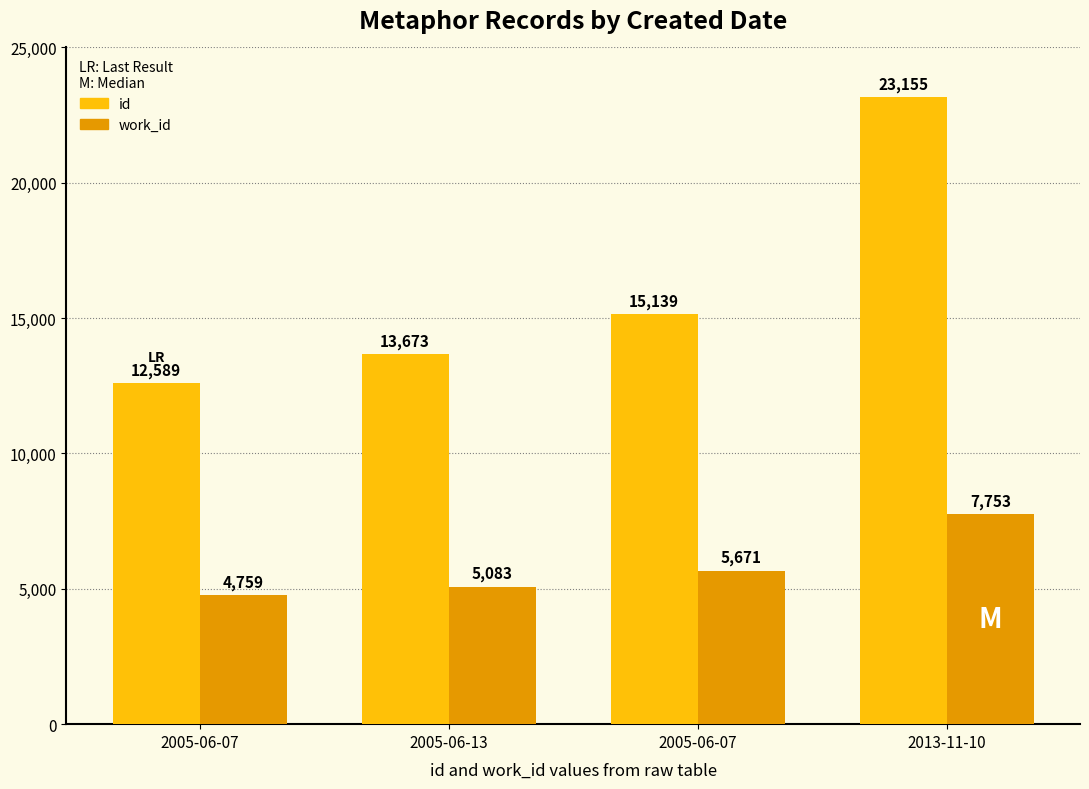

At which label does id reach its minimum?

2005-06-07